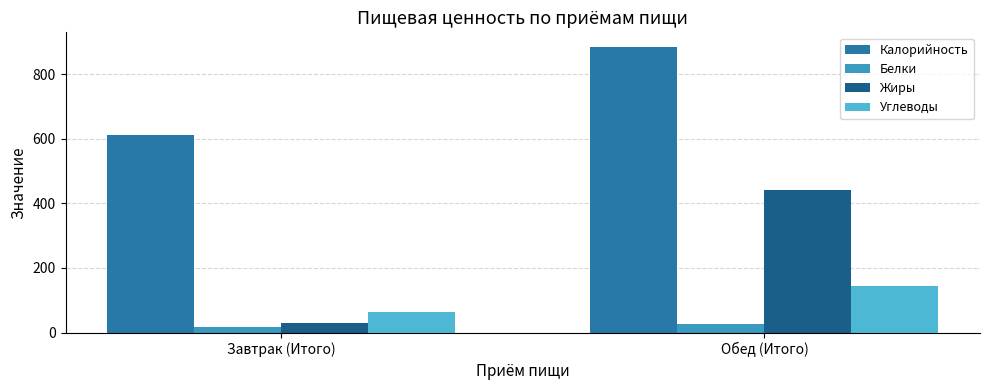

What is the total value across all series at Обед (Итого)?

1496.9